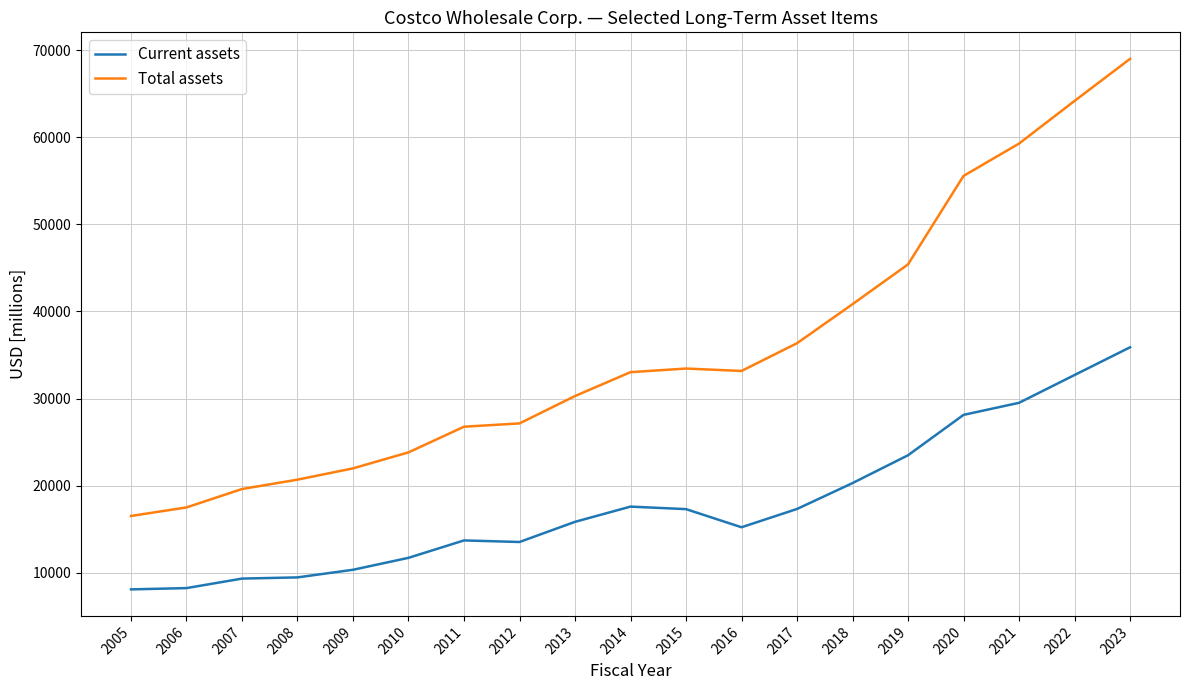

True or false: Current assets has more than 0 points higher than both neighbors.

True